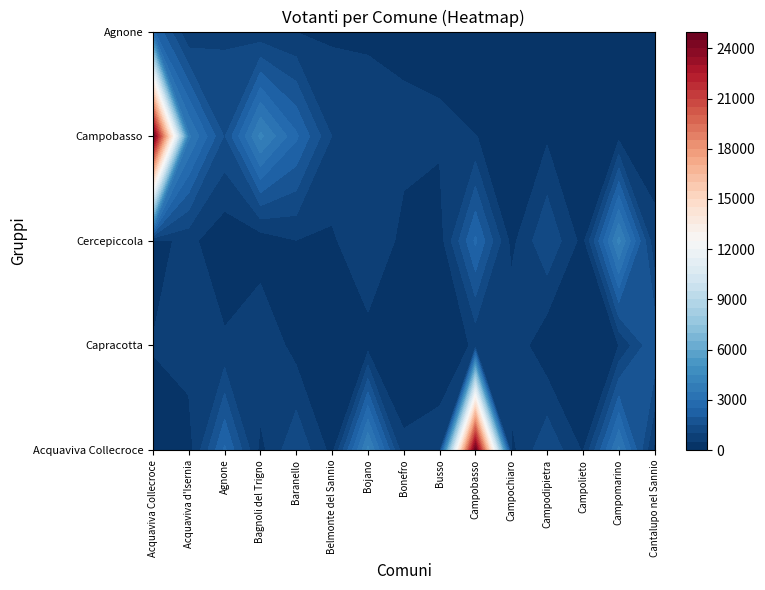

True or false: Cercepiccola has a value of 860 at Acquaviva d'Isernia.

False